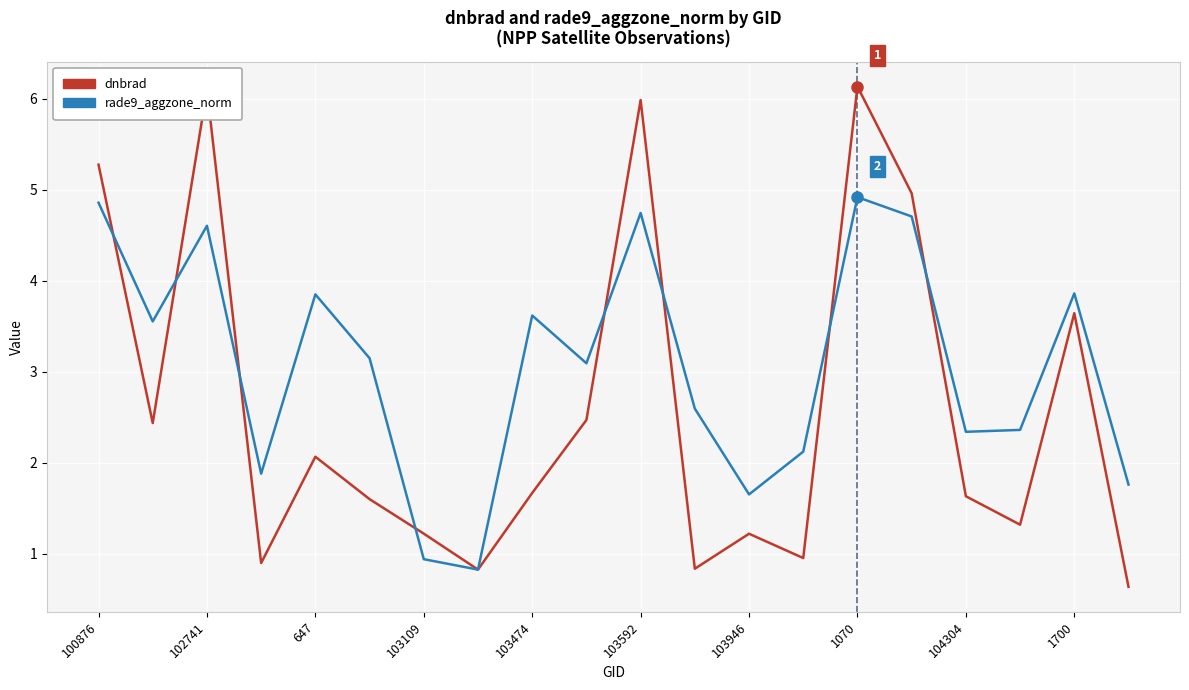

How many lines are shown in the chart?

2